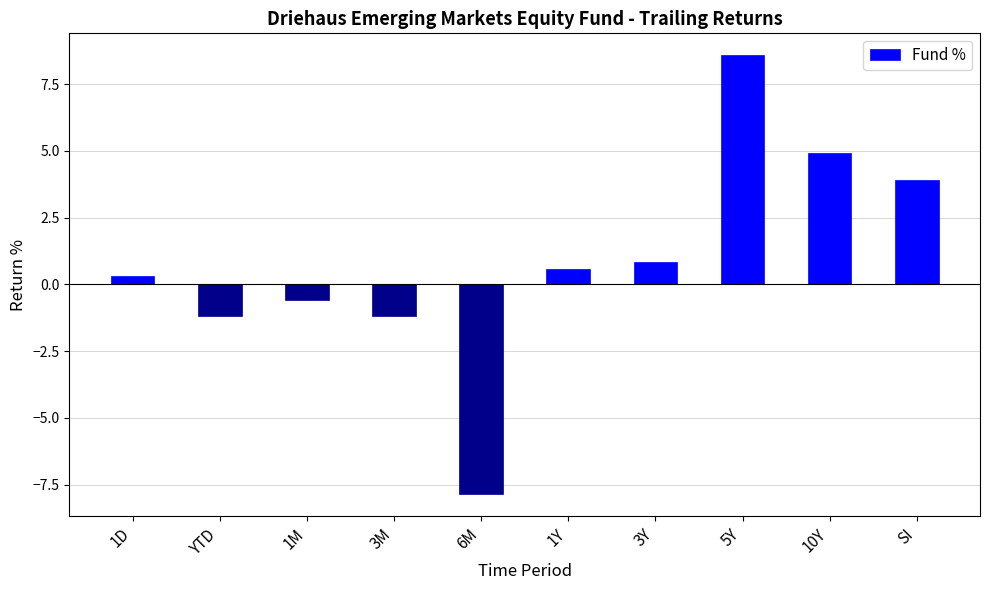

Reading left to right, extract all data points from this chart.

1D=0.3	YTD=-1.2	1M=-0.6	3M=-1.2	6M=-7.8	1Y=0.6	3Y=0.8	5Y=8.6	10Y=4.9	SI=3.9